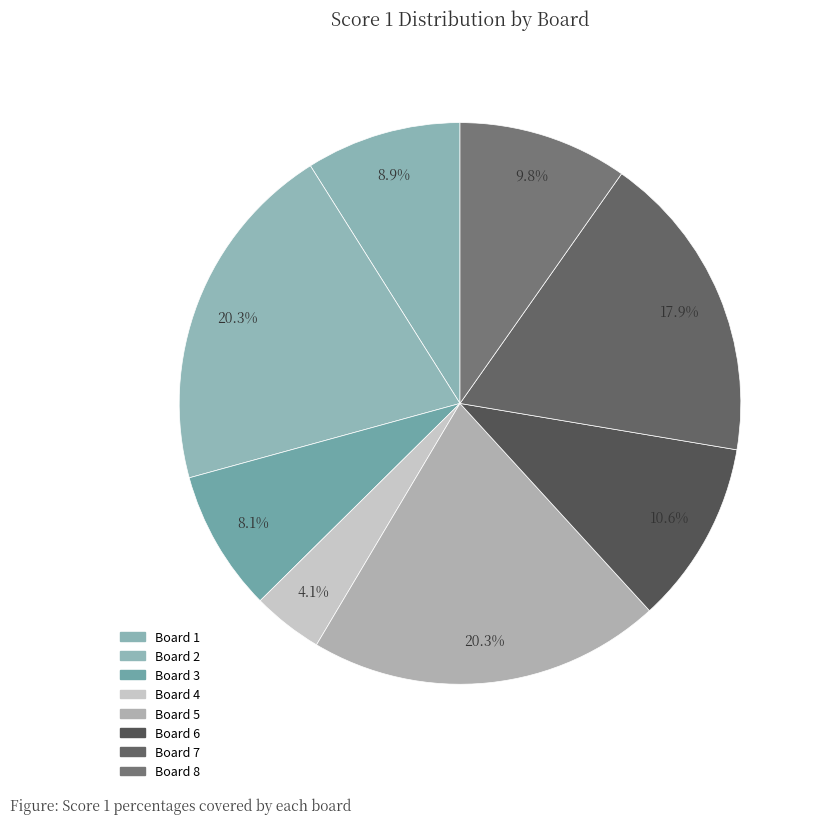

Does any single category account for the majority?

No